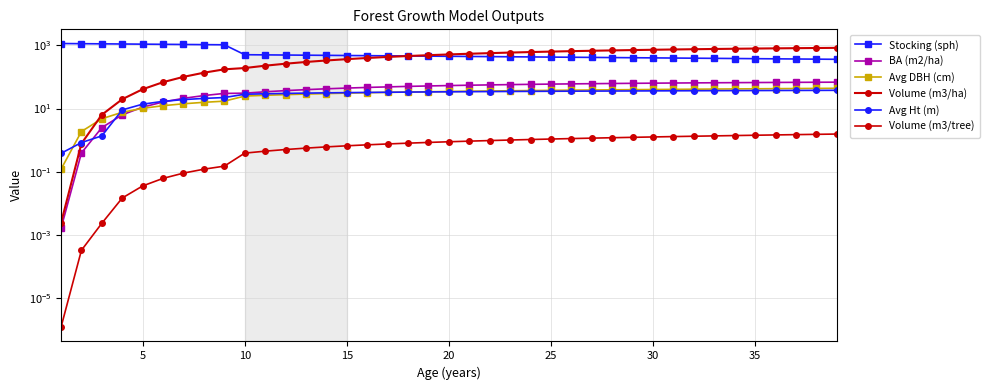

Reading left to right, what are all the values shown in this chart?

Stocking (sph): 1128.7	1115.8	1103.1	1090.5	1078.0	1065.7	1053.5	1041.4	1029.5	500.0	494.3	488.6	483.0	477.5	472.1	466.7	461.3	456.1	450.8	445.7	440.6	435.5	430.6	425.6	420.8	416.0	411.2	406.5	401.9	397.3	392.7	388.2	383.8	379.4	375.1	370.8	366.5	362.3	358.2
BA (m2/ha): 0.0	0.4	2.5	6.3	11.1	16.1	21.0	25.6	30.0	30.5	33.8	36.7	39.5	41.9	44.2	46.3	48.2	50.0	51.6	53.1	54.5	55.7	56.9	58.0	59.0	60.0	60.9	61.7	62.4	63.2	63.8	64.5	65.1	65.6	66.1	66.6	67.1	67.5	67.9
Avg DBH (cm): 0.1	1.9	4.8	7.6	10.1	12.3	14.1	15.7	17.1	24.7	26.1	27.4	28.6	29.6	30.6	31.5	32.3	33.1	33.8	34.5	35.2	35.8	36.4	36.9	37.5	38.0	38.5	39.0	39.4	39.9	40.3	40.8	41.2	41.6	42.0	42.4	42.8	43.2	43.5
Volume (m3/ha): 0.0	0.8	6.4	19.7	40.6	67.9	99.9	135.3	172.8	189.8	225.0	260.2	294.9	329.0	362.1	394.2	425.1	454.8	483.3	510.5	536.4	561.0	584.5	606.7	627.7	647.6	666.4	684.2	701.0	716.9	731.8	745.9	759.1	771.6	783.4	794.4	804.8	814.6	823.8
Avg Ht (m): 0.4	0.8	1.4	9.0	13.7	16.8	19.1	20.9	22.2	28.2	29.2	30.0	30.6	31.2	31.8	32.2	32.6	33.0	33.4	33.7	34.0	34.3	34.6	34.8	35.0	35.3	35.5	35.7	35.9	36.1	36.3	36.4	36.6	36.8	36.9	37.1	37.2	37.4	37.5
Volume (m3/tree): 0.0	0.0	0.0	0.0	0.0	0.1	0.1	0.1	0.2	0.4	0.4	0.5	0.6	0.6	0.7	0.7	0.8	0.8	0.8	0.9	0.9	1.0	1.0	1.0	1.1	1.1	1.2	1.2	1.2	1.3	1.3	1.3	1.4	1.4	1.4	1.5	1.5	1.5	1.6